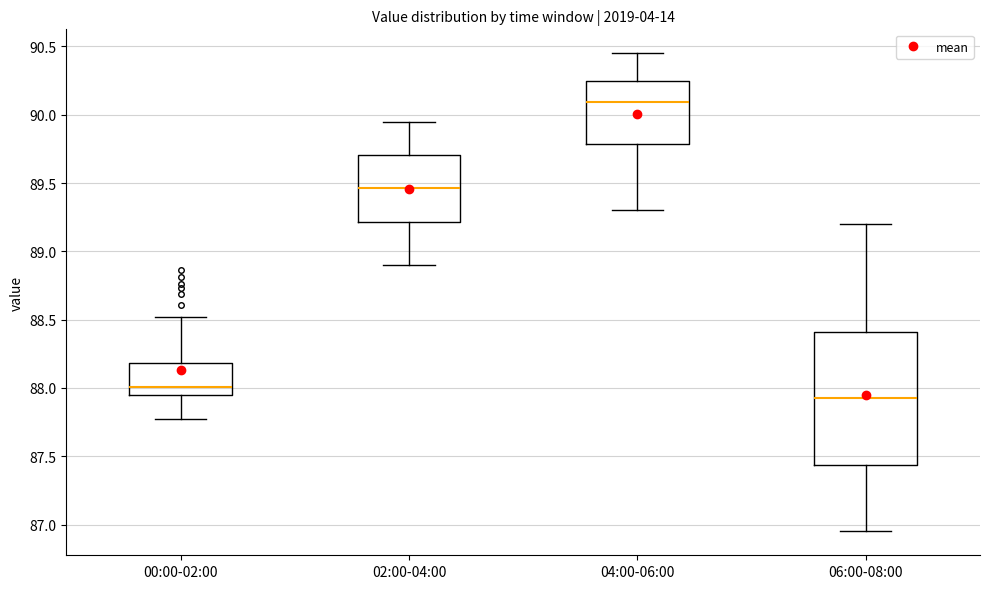

Where does the upper whisker of the box for 02:00-04:00 end on the y-axis? The values are not printed on the chart, so give them approximately, as read against the axis.

89.95